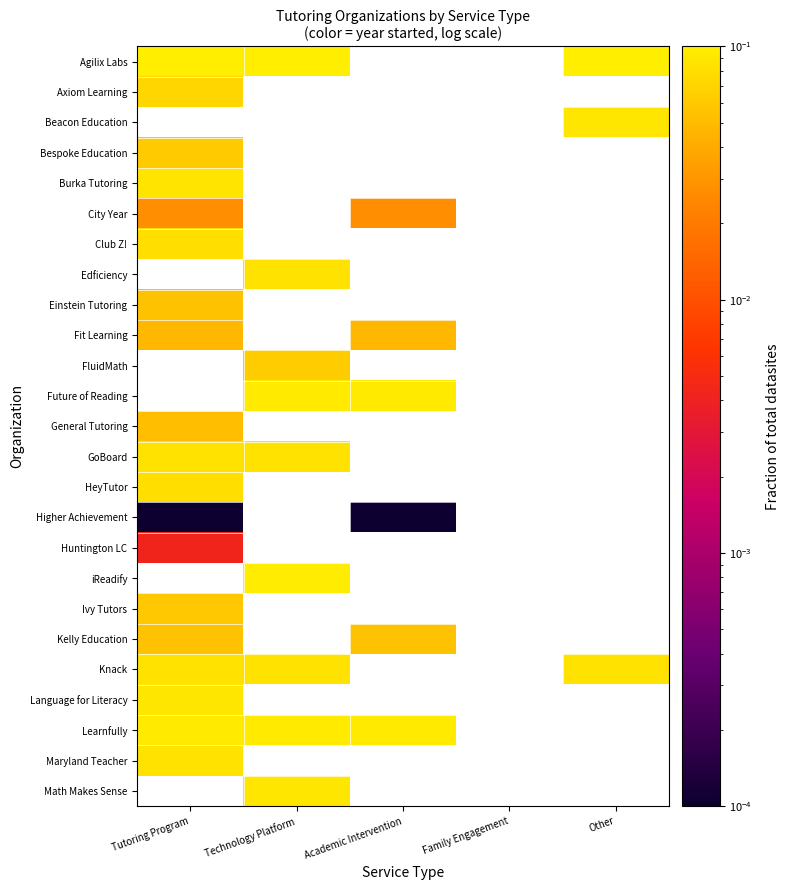

Rank the series by their maximum value, from highest to lowest.

Agilix Labs, Beacon Education, Burka Tutoring, Edficiency, FluidMath, Future of Reading, GoBoard, iReadify, Learnfully, Maryland Teacher, Club Z!, HeyTutor, Axiom Learning, Bespoke Education, Ivy Tutors, Higher Achievement, Math Makes Sense, Language for Literacy, Knack, Einstein Tutoring, Kelly Education, General Tutoring, Fit Learning, City Year, Huntington LC